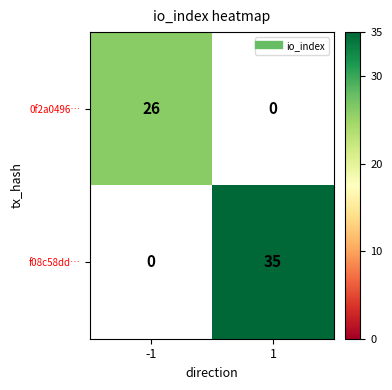

What is the minimum value shown in the chart?

26.0